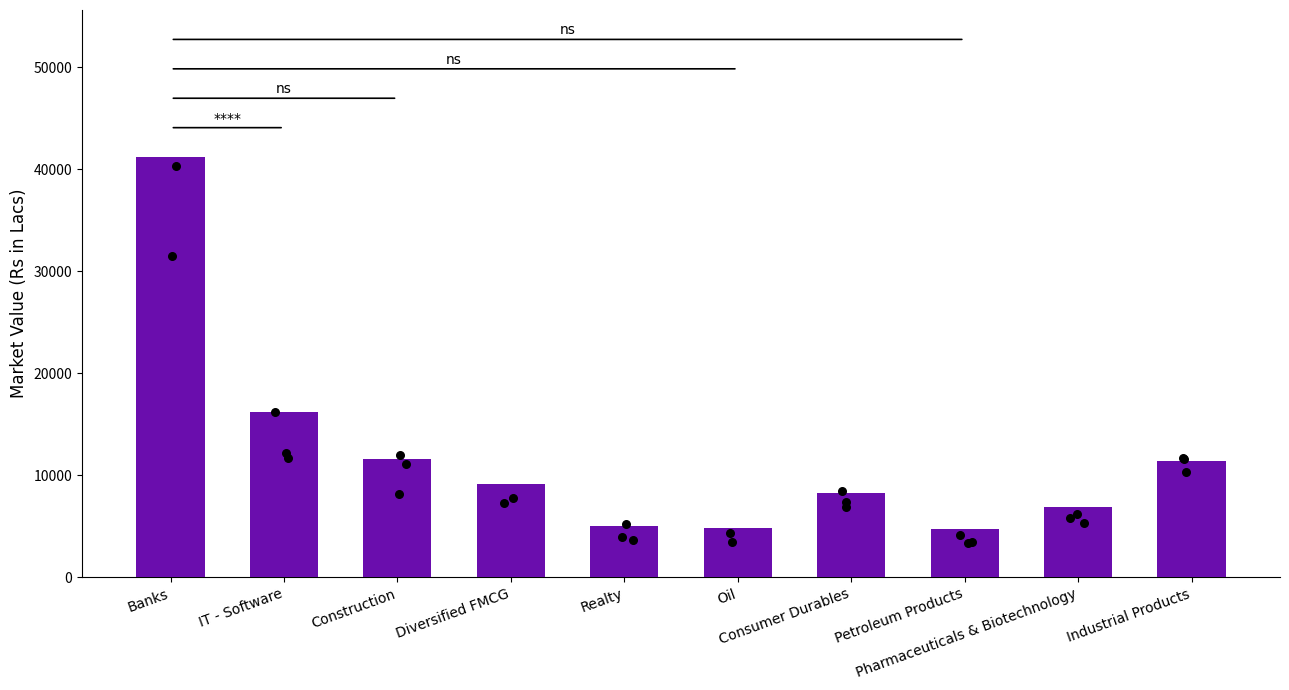

What is the ratio of the value at Industrial Products to the value at Banks?

0.3